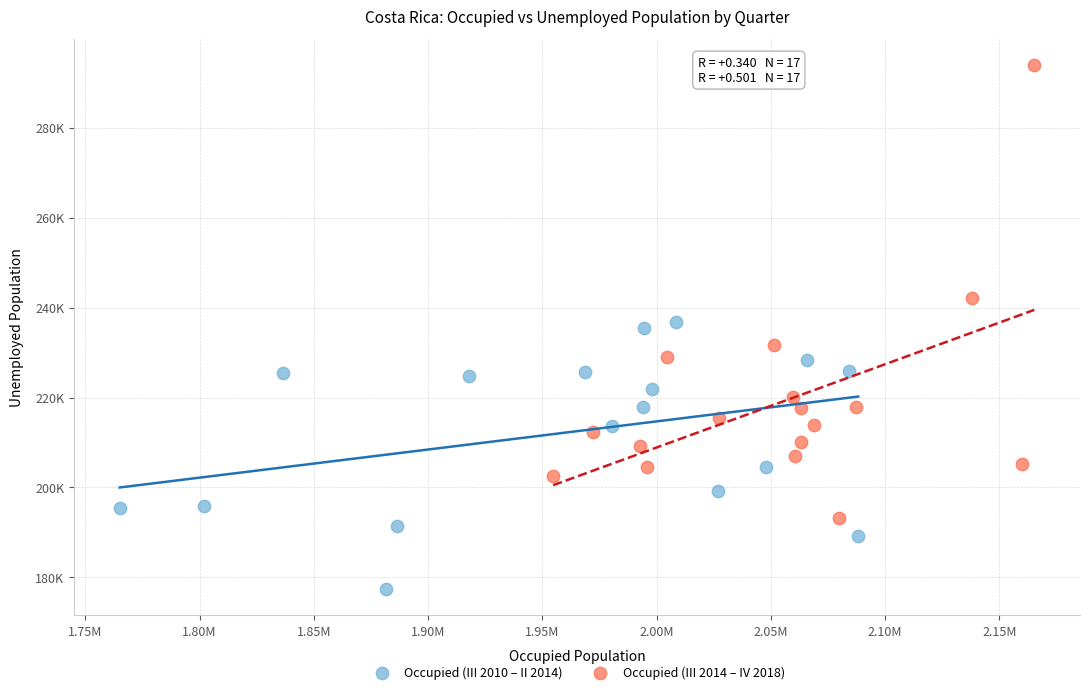

What are all the series names shown in the legend?

Occupied (III 2010 – II 2014), Occupied (III 2014 – IV 2018)